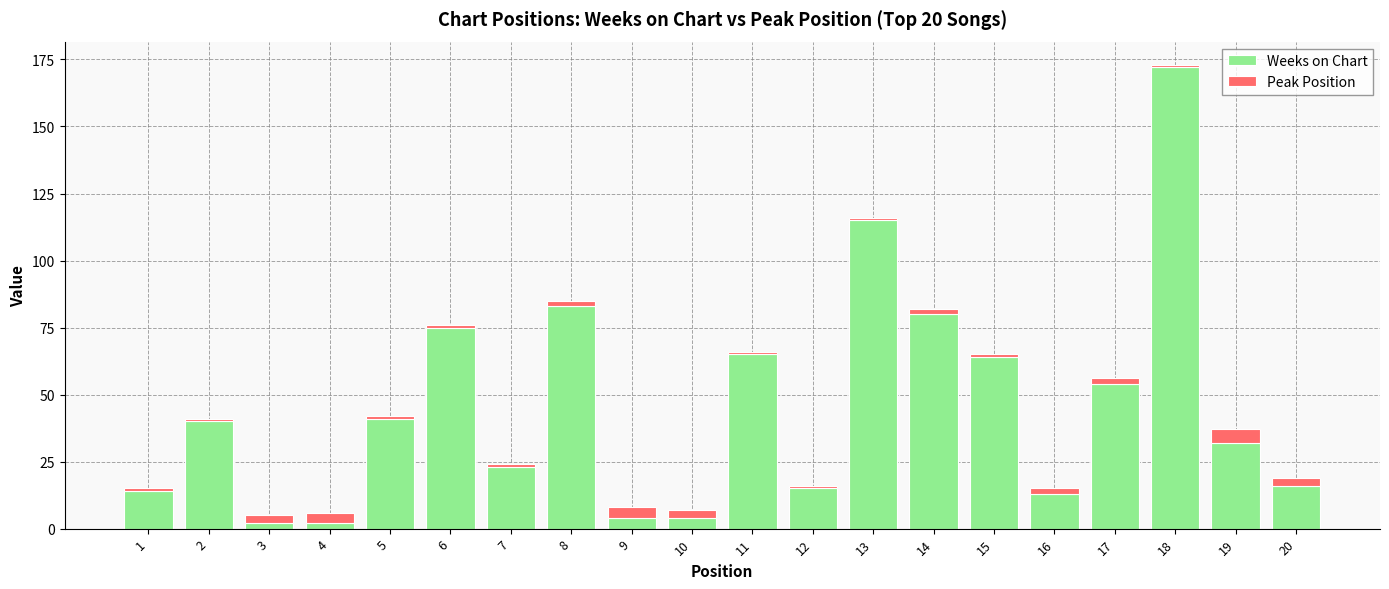

At which category is the sum across all series the highest?

18